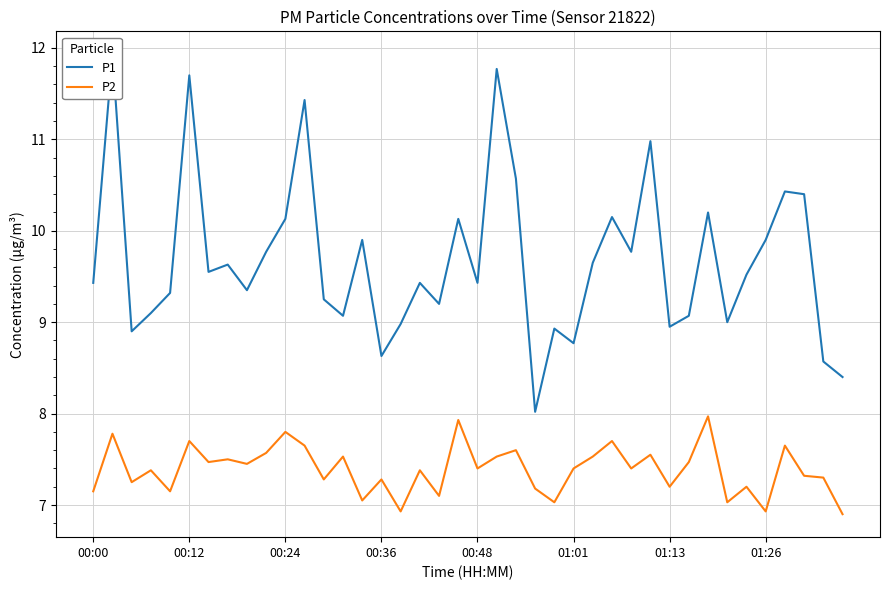

What is the difference between the maximum and minimum values in the P1 series?

3.9